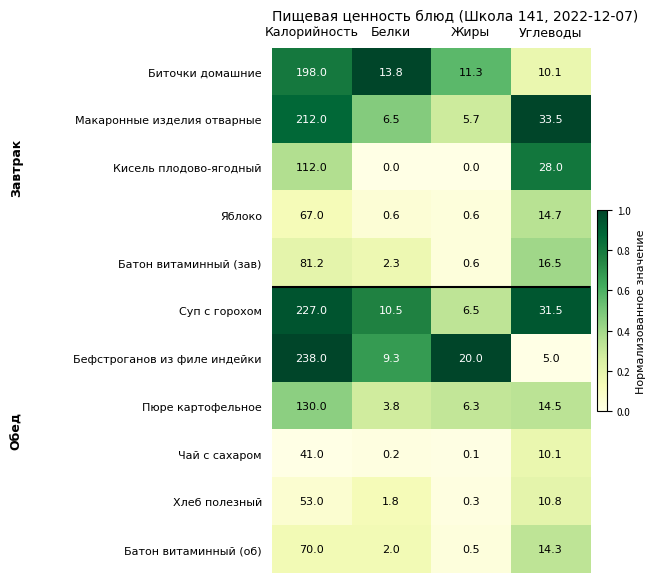

The Батон витаминный (об) series shows 32.7 at Калорийность. True or false?

False